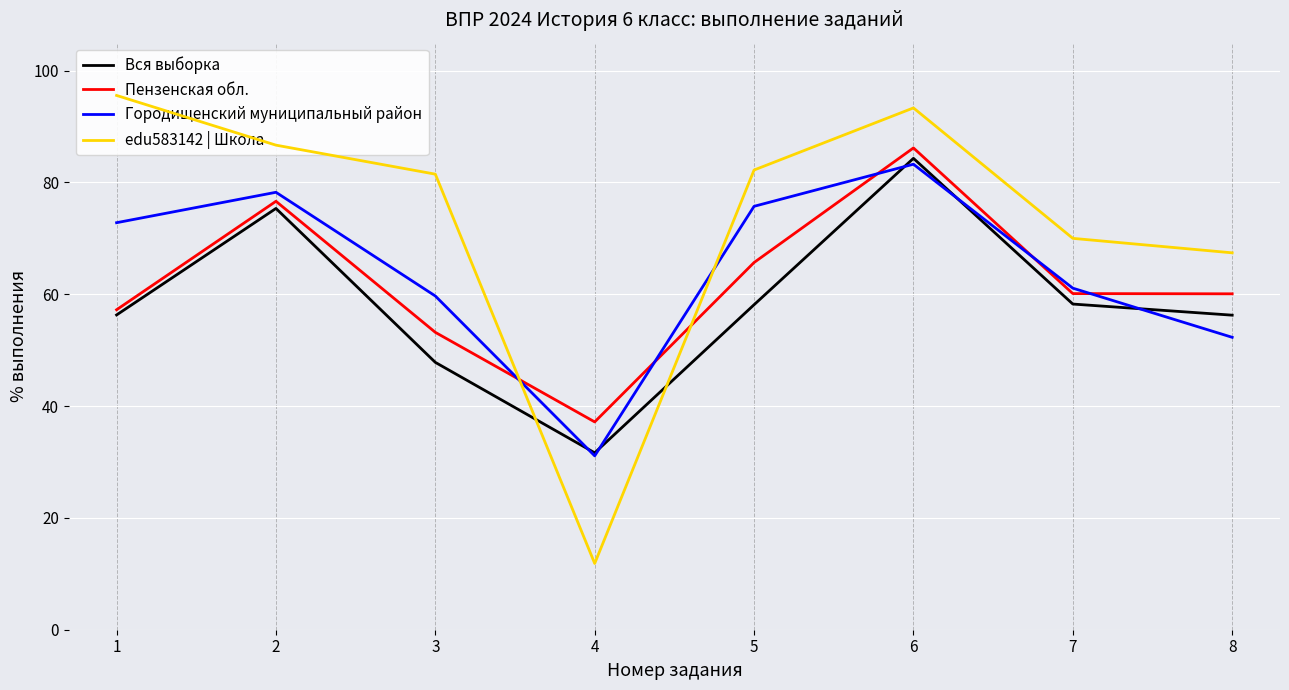

After their last crossing, which series has the higher values: edu583142 | Школа or Городищенский муниципальный район?

edu583142 | Школа